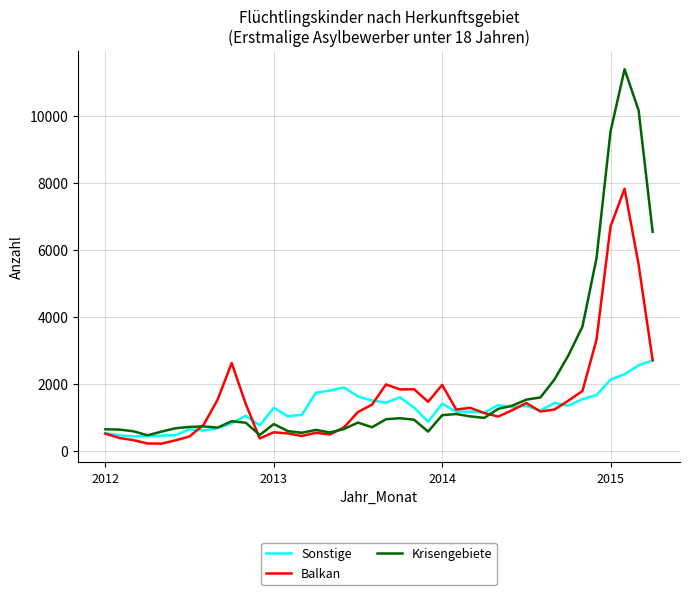

How many lines are shown in the chart?

3